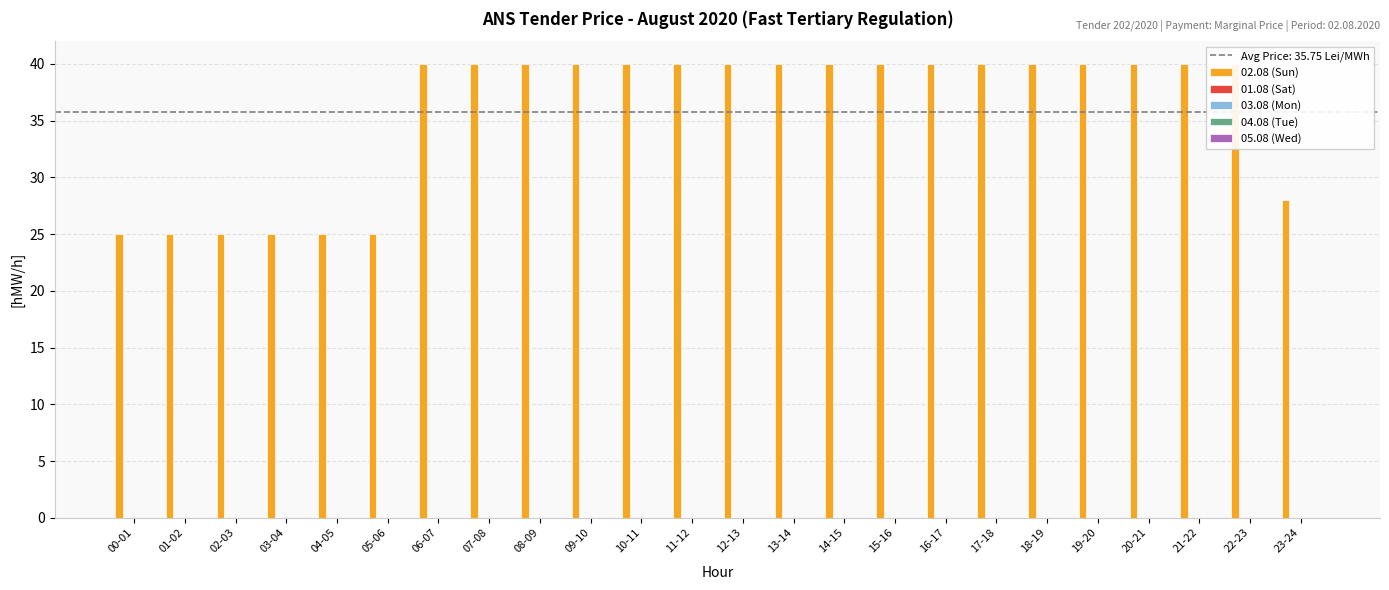

At 19-20, list the series in order from largest to smallest.

02.08 (Sun), 01.08 (Sat), 03.08 (Mon), 04.08 (Tue), 05.08 (Wed)